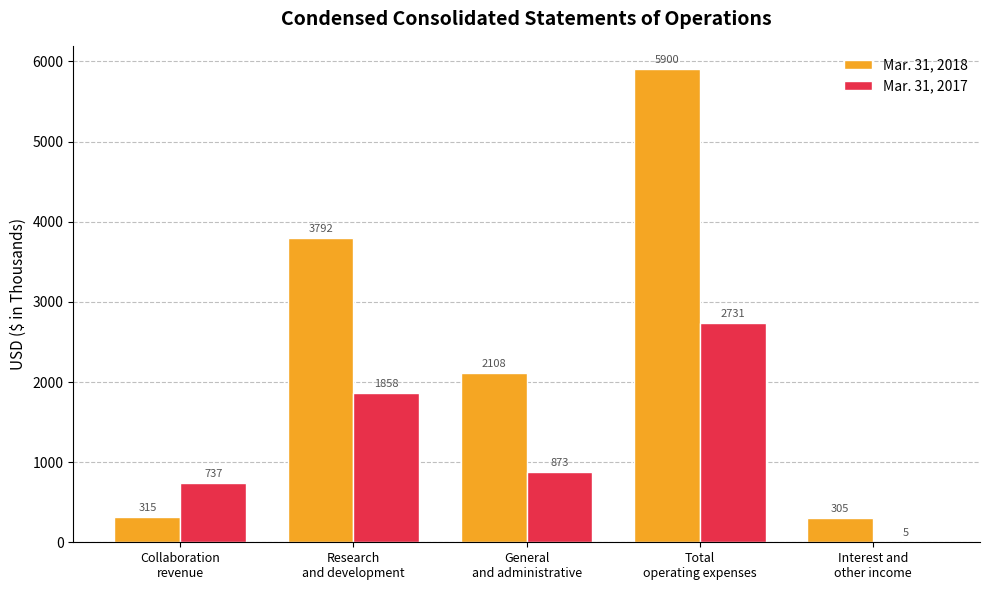

Reading right to left, what are all the values shown in this chart?

Mar. 31, 2018: Interest and
other income=305	Total
operating expenses=5900	General
and administrative=2108	Research
and development=3792	Collaboration
revenue=315
Mar. 31, 2017: Interest and
other income=5	Total
operating expenses=2731	General
and administrative=873	Research
and development=1858	Collaboration
revenue=737